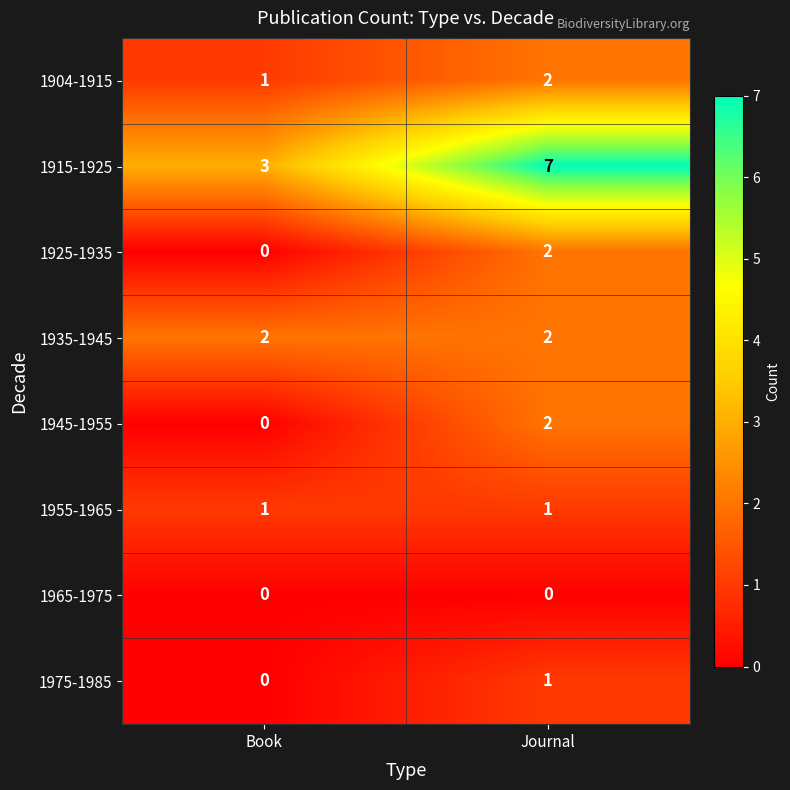

Rank the categories by 1904-1915 value from highest to lowest.

Journal, Book